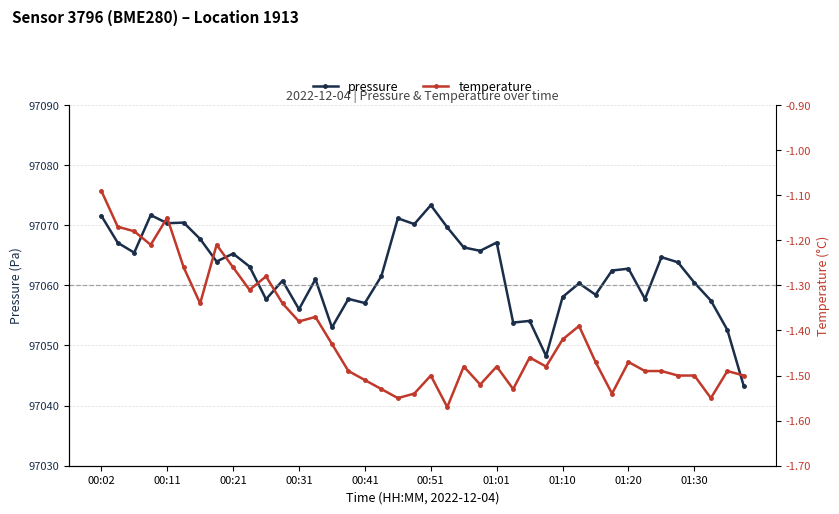

What is the value of the pressure point at the 33rd from the left?

97062.8